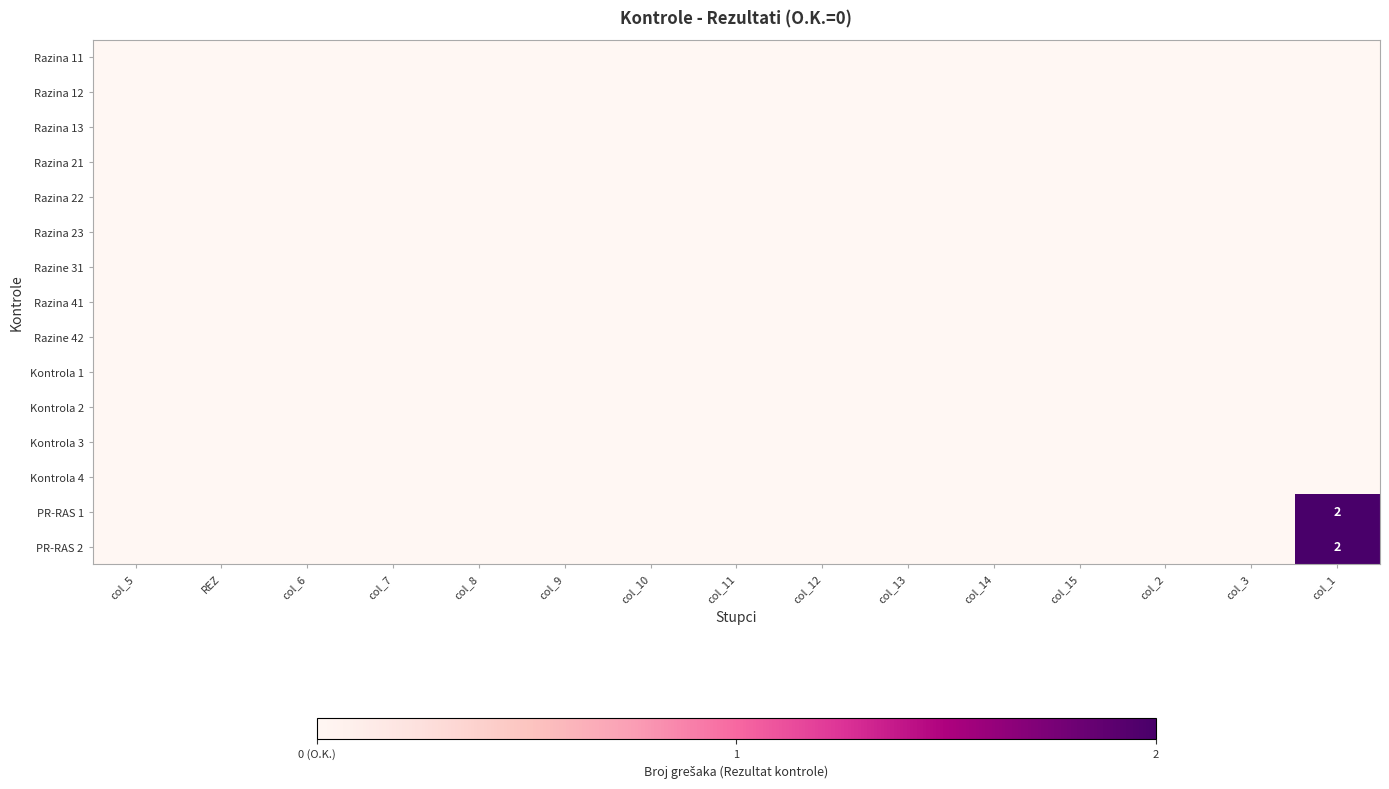

Which series has the largest total across all categories?

PR-RAS 1